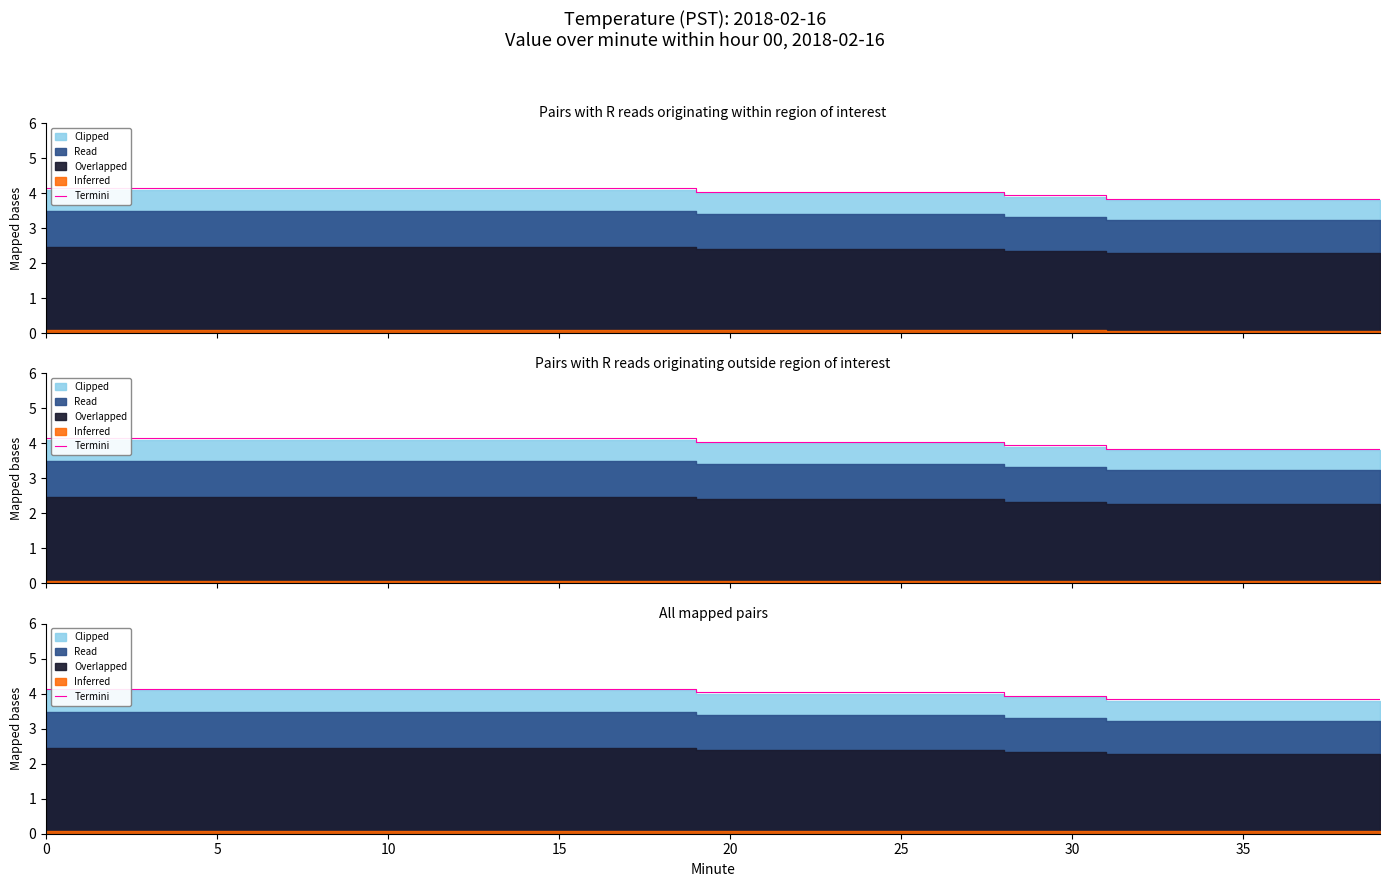

How many data points are less than 4?

11